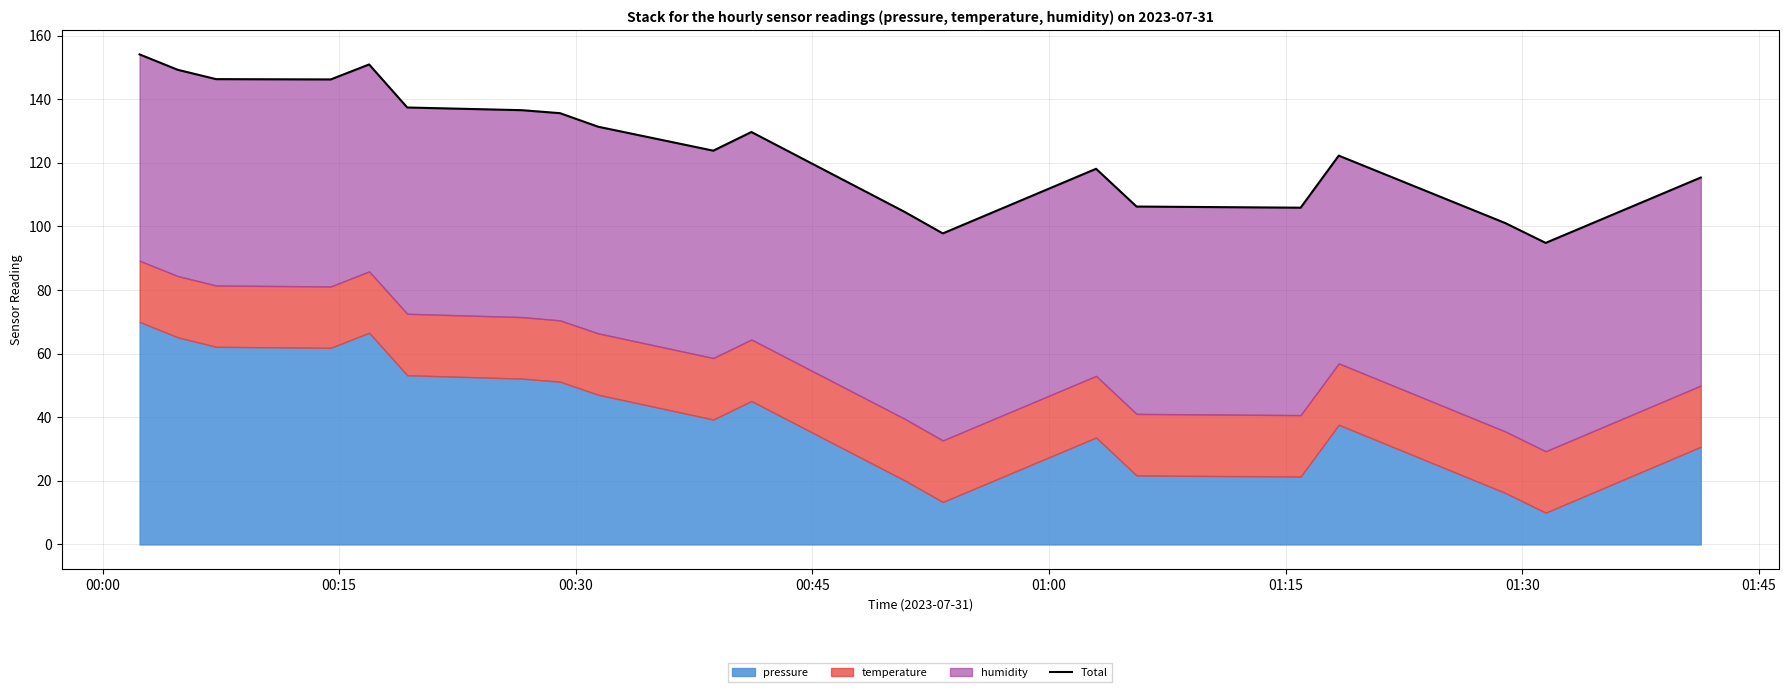

What is the sum of all values?

2507.9